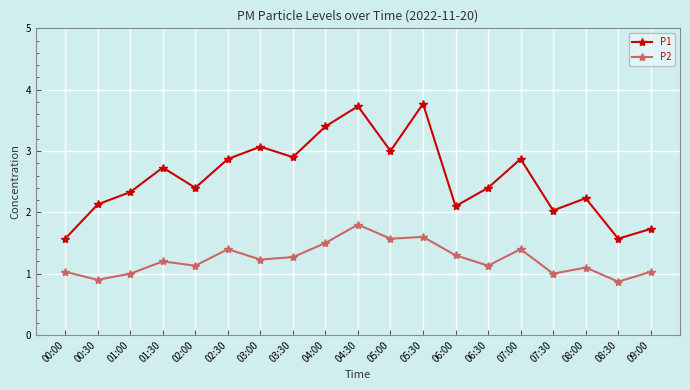

At how many categories does at least one series exceed 2?

16